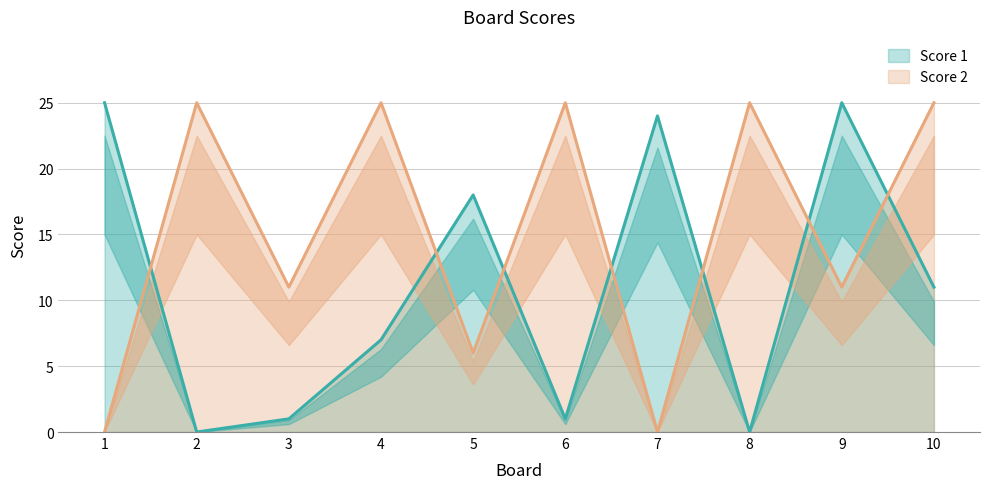

Between 6 and 2, which is larger?

6